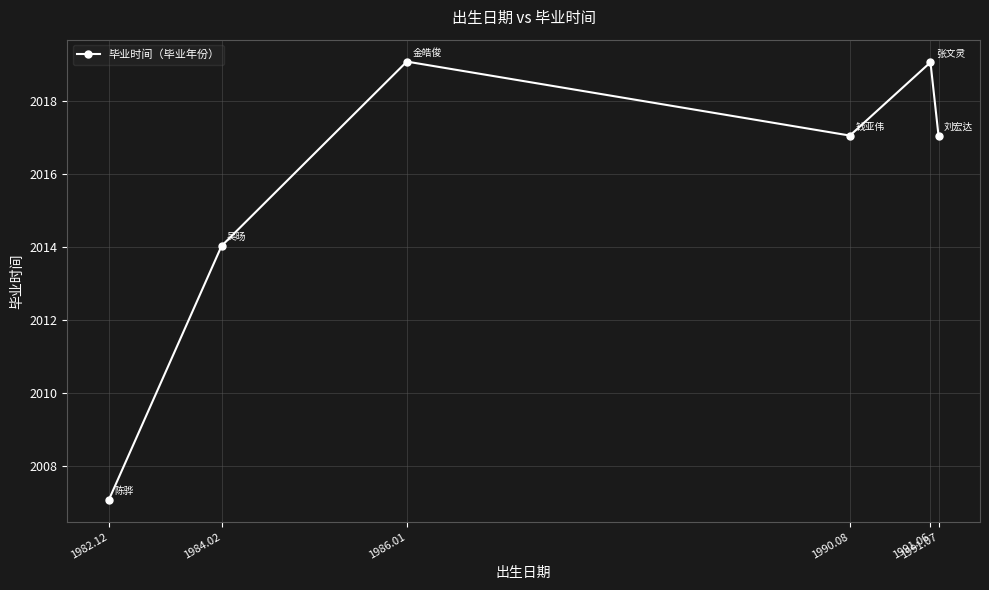

True or false: there are more than 2 points higher than both neighbors.

False